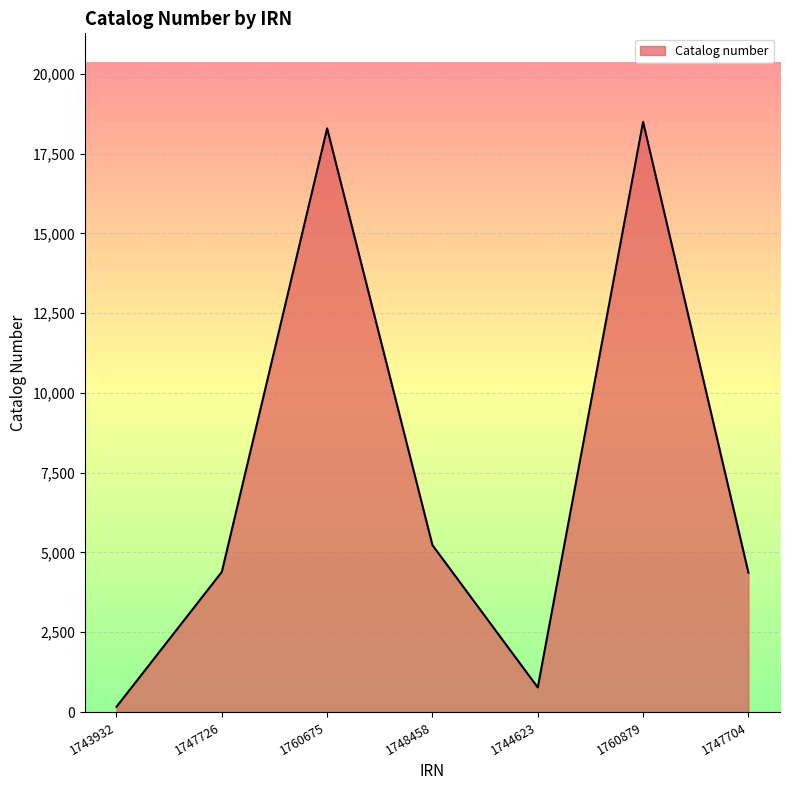

The chart shows a value of 4391 at 1747726. True or false?

True